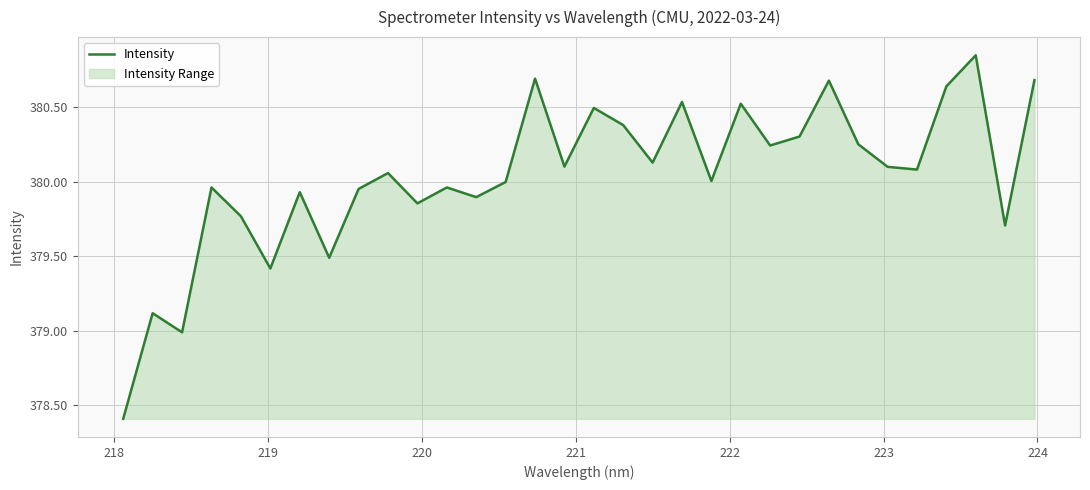

Does the chart display data point markers on the line(s)?

No